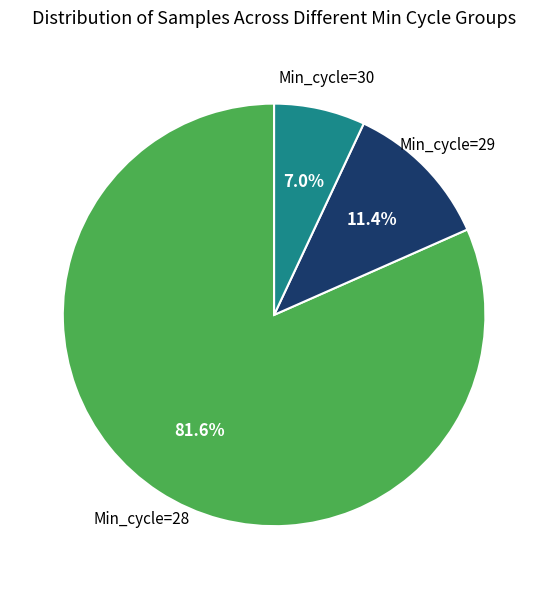

How many slices are in this pie chart?

3